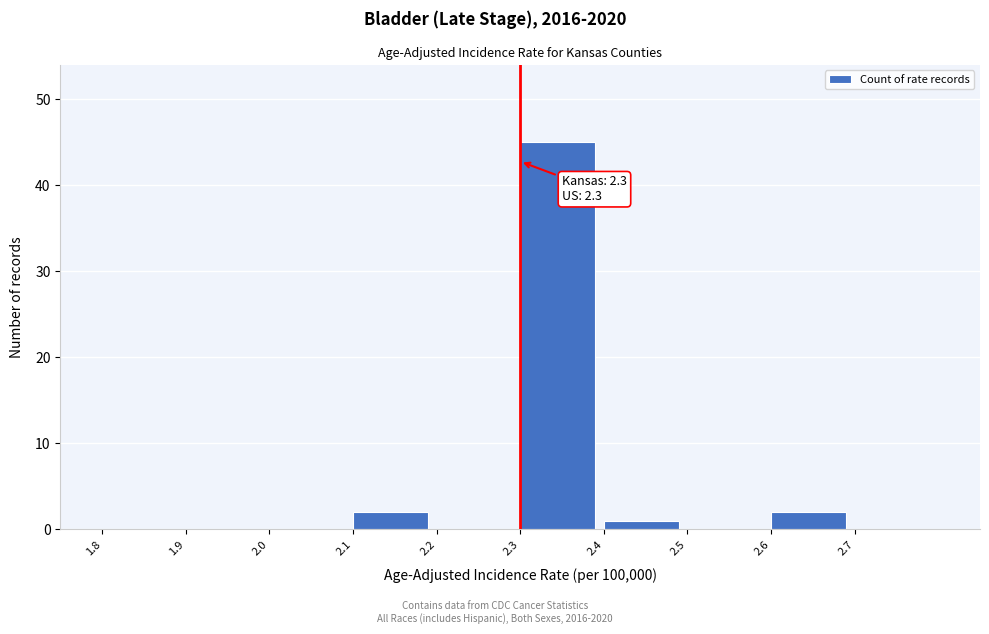

Which range on the x-axis has the tallest bar?

2.3 to 2.4